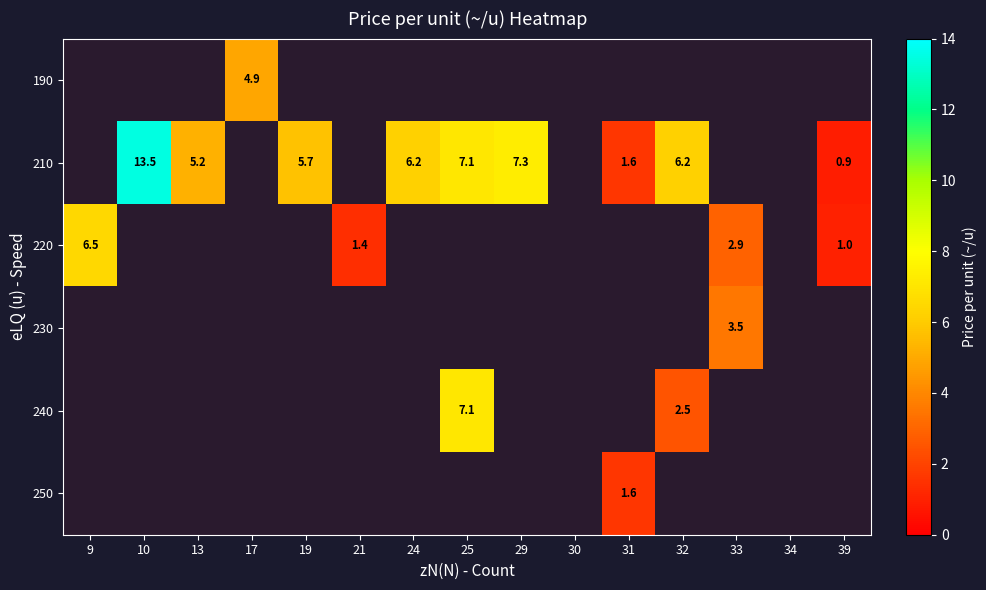

At 31, list the series in order from smallest to largest.

190, 210, 220, 230, 240, 250